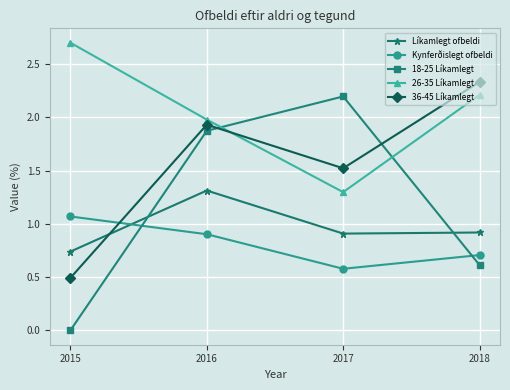

What is the value of the 26-35 Líkamlegt point at the 1st from the left?

2.7